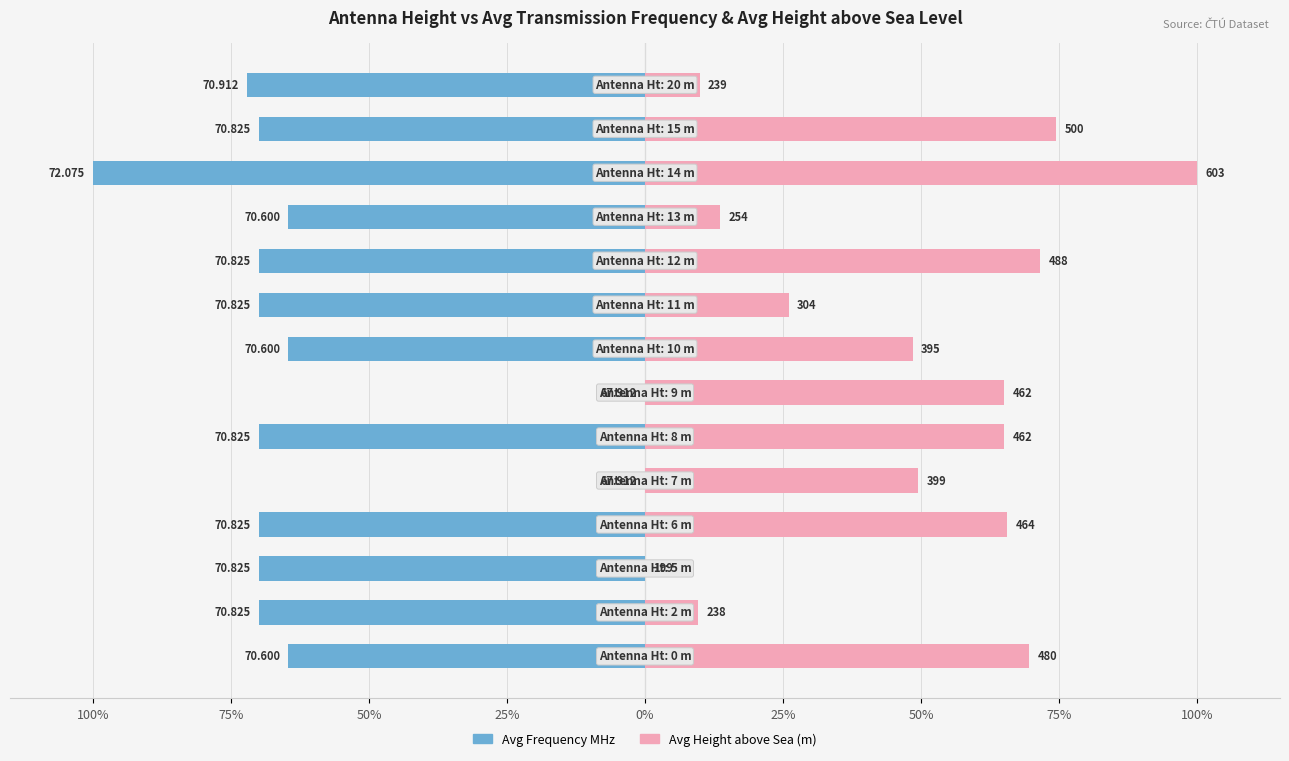

Reading left to right, what are all the values shown in this chart?

Avg Frequency MHz: -64.6	-70.0	-70.0	-70.0	0.0	-70.0	0.0	-64.6	-70.0	-70.0	-64.6	-100.0	-70.0	-72.1
Avg Height above Sea: 69.6	9.7	0.0	65.6	49.5	65.1	65.1	48.5	26.0	71.5	13.6	100.0	74.5	9.9